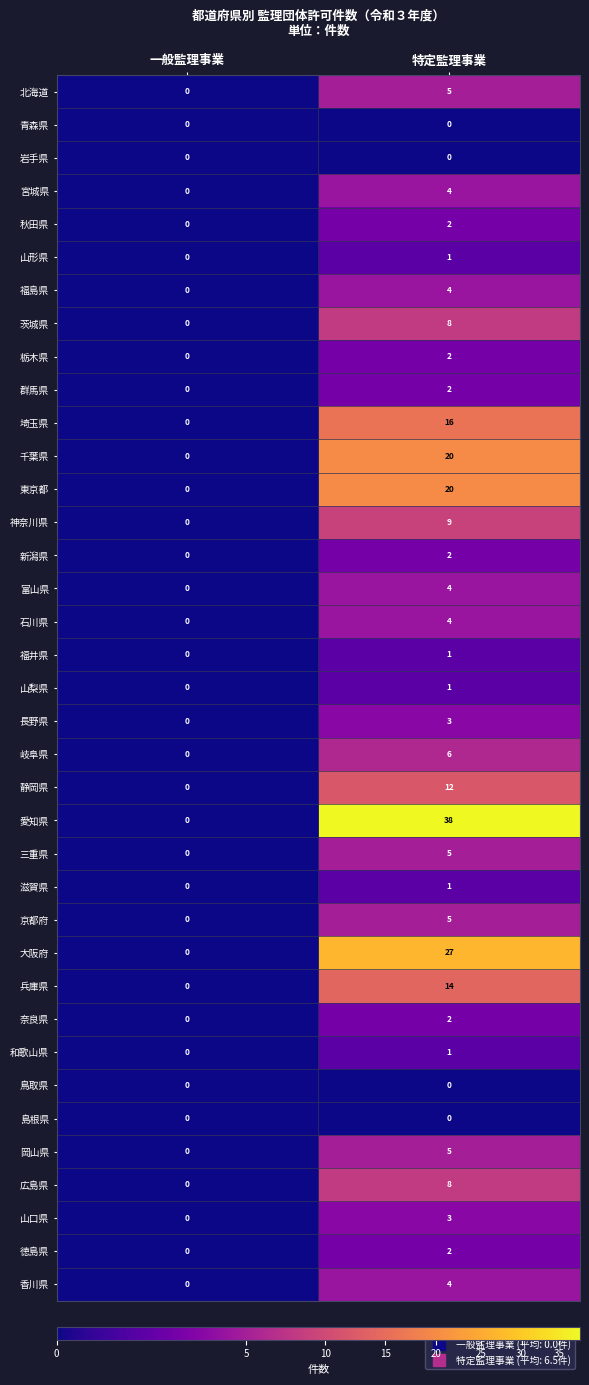

The value of 滋賀県 at 特定監理事業 is 1. True or false?

True